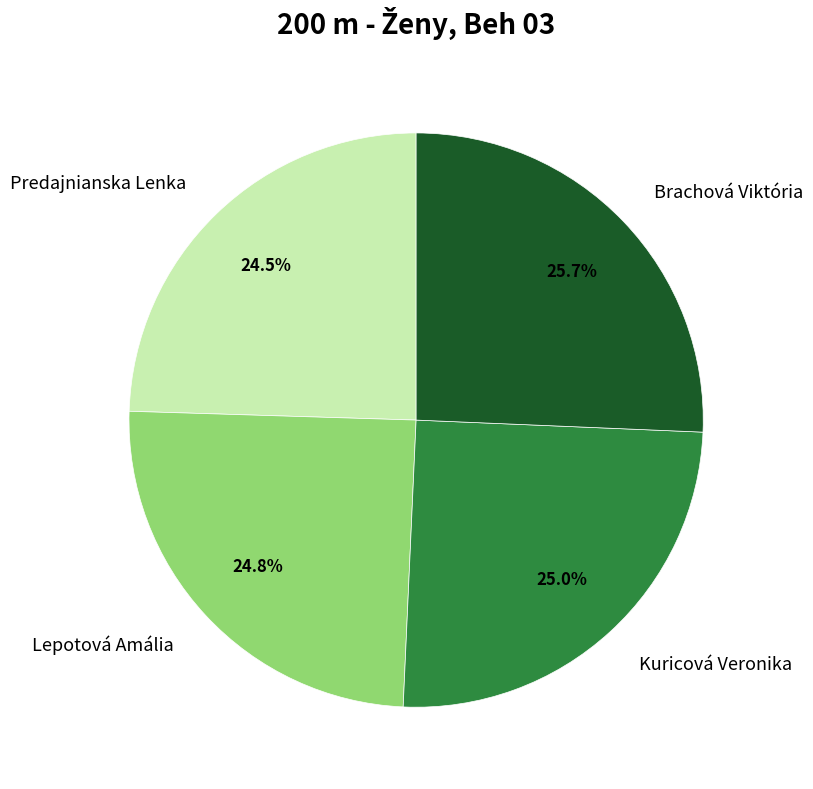

Does Lepotová Amália account for over 50% of the chart?

No